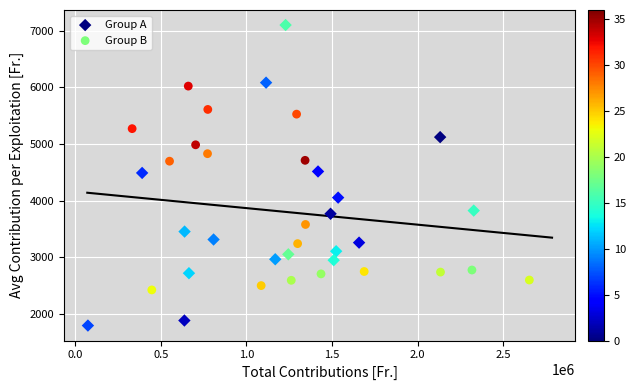

Which series contains the highest Y value?

Group A